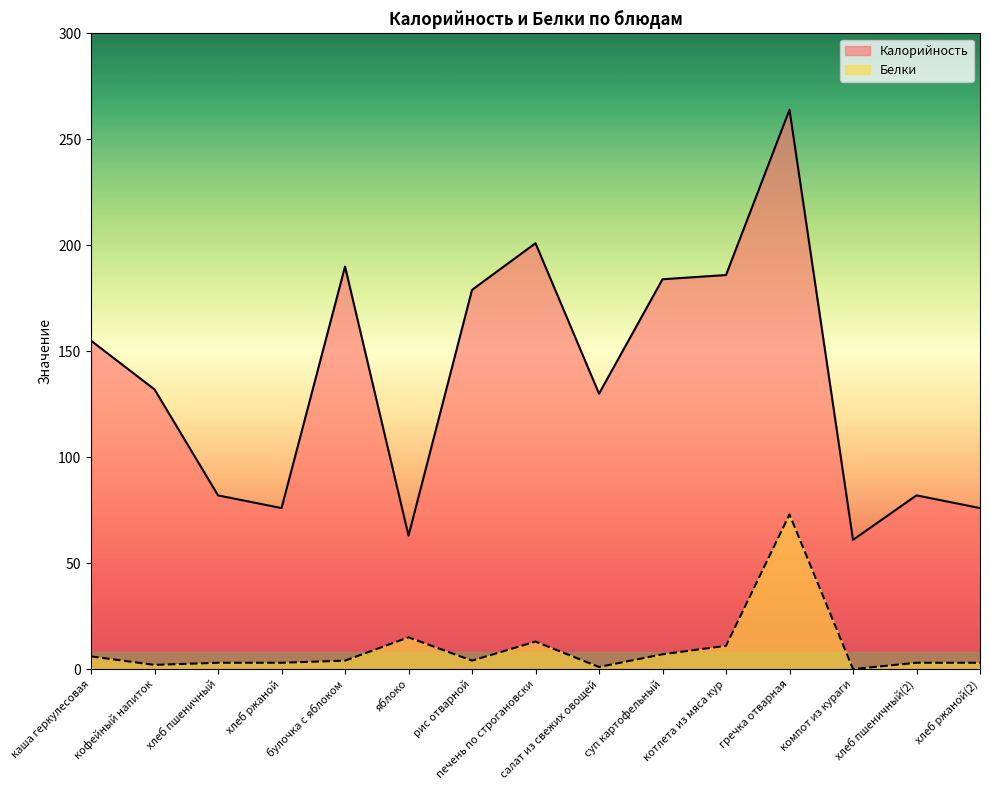

True or false: Белки and Калорийность intersect in this chart.

False